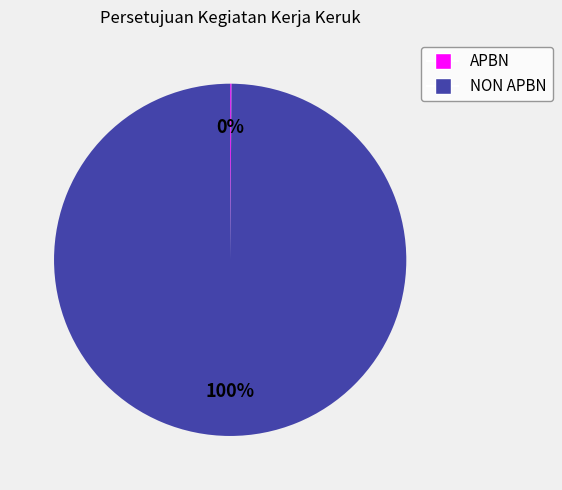

To the nearest percent, what is the difference between the largest and smallest slice percentages?

100%